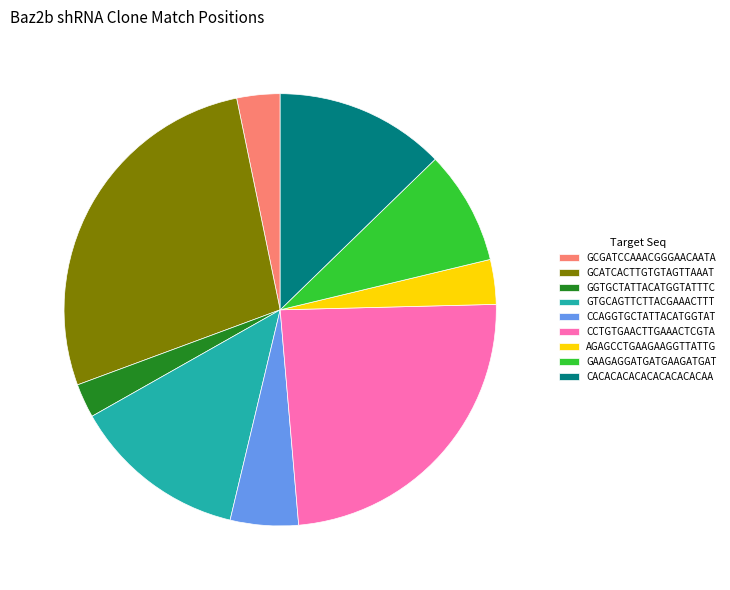

The CCTGTGAACTTGAAACTCGTA slice represents 17% of the pie. True or false?

False